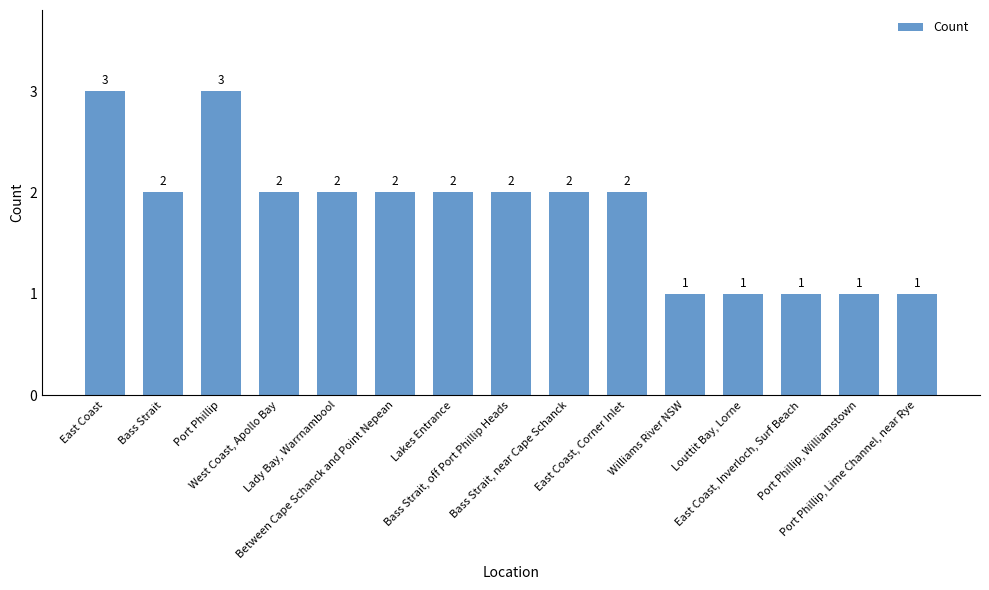

The value at Louttit Bay, Lorne is 1. True or false?

True